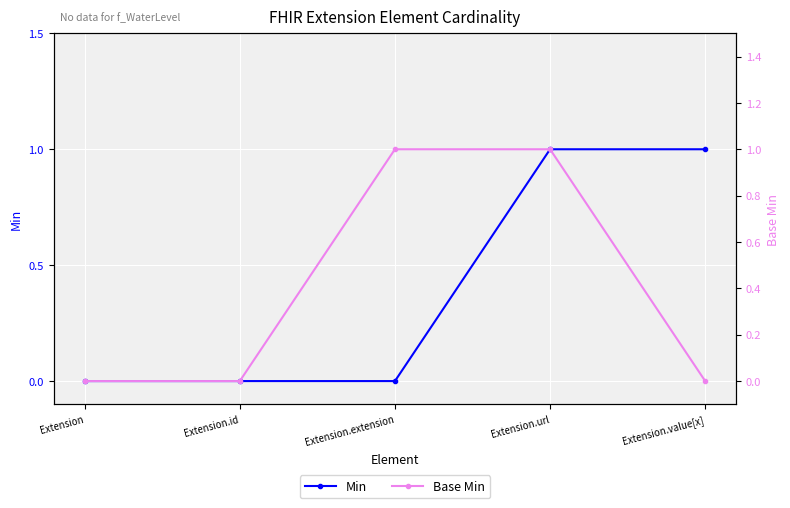

What are all the series names shown in the legend?

Min, Base Min